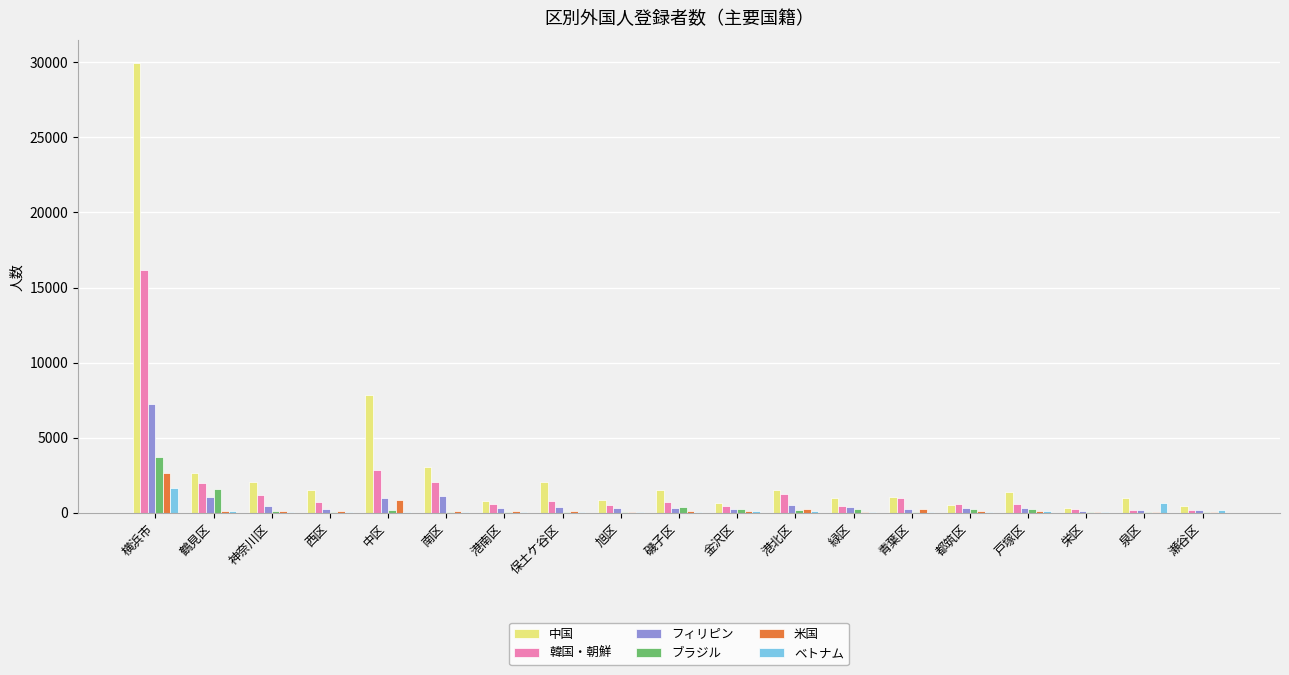

What is the difference between the ブラジル values at 神奈川区 and 鶴見区?

1505